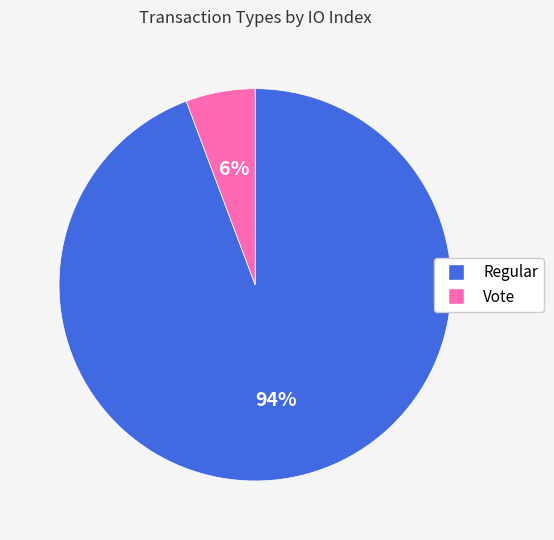

Between Vote and Regular, which is larger?

Regular